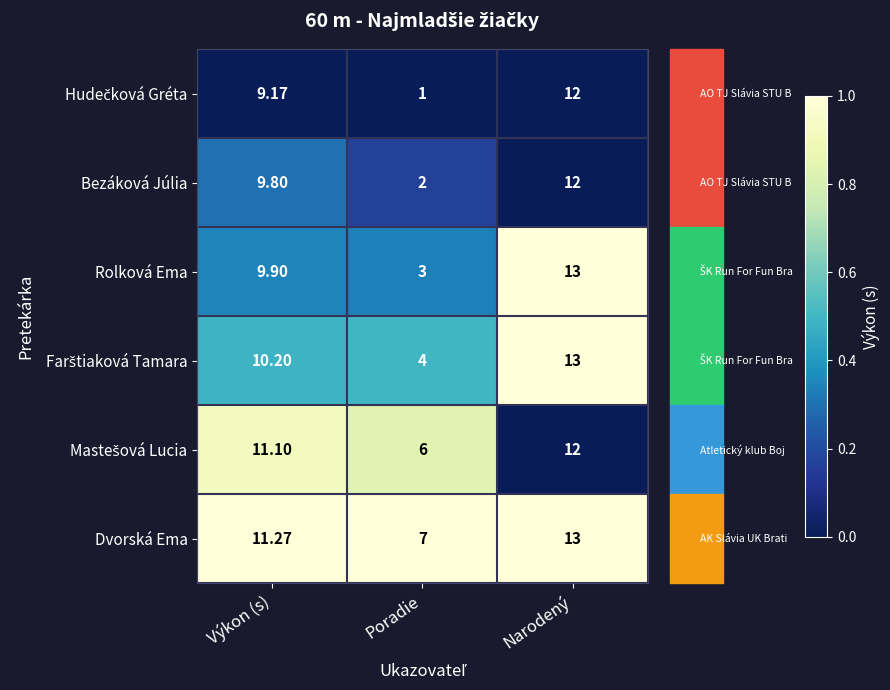

List the labels in order of Rolková Ema value, smallest first.

Poradie, Výkon (s), Narodený